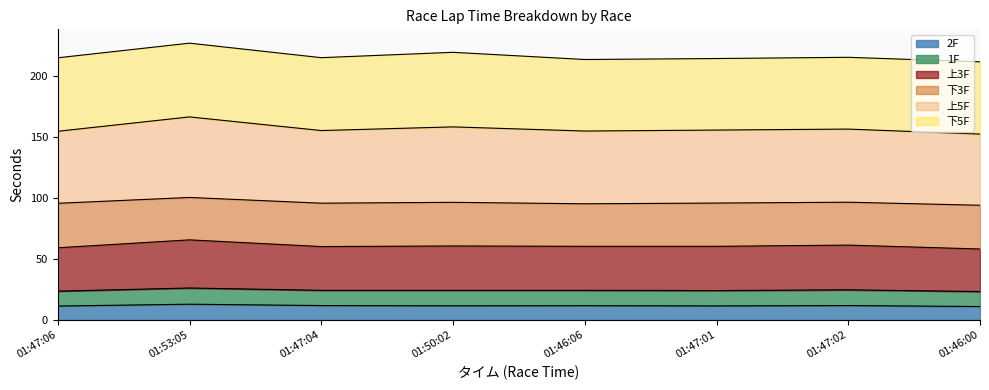

Is it true that 上3F equals 98.5 at 01:47:02?

False